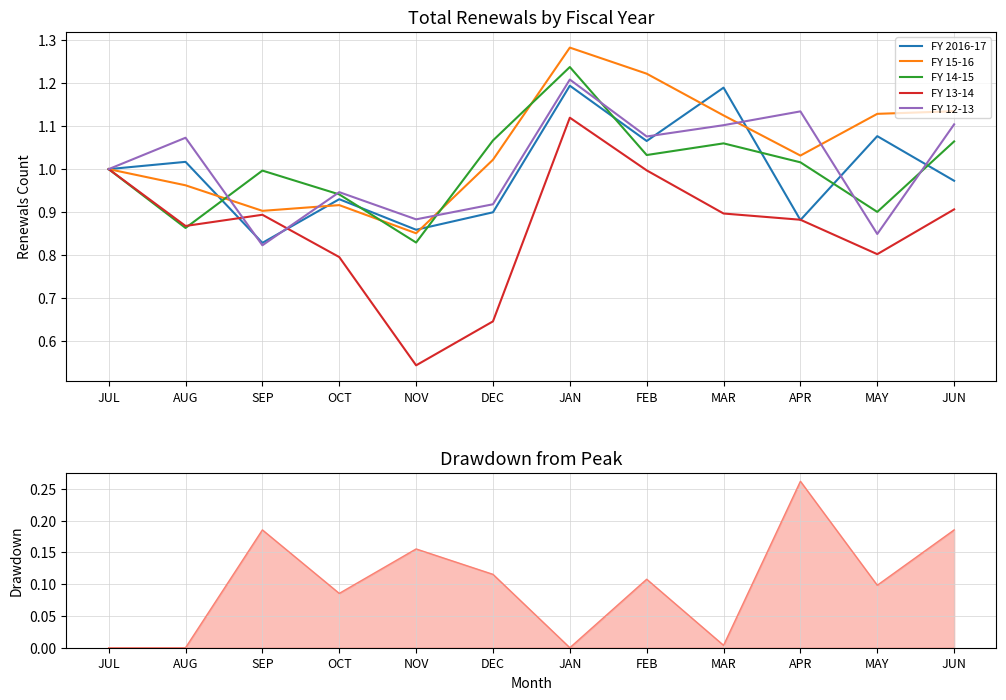

Reading left to right, what are all the values shown in this chart?

FY 2016-17: 1.0	1.0	0.8	0.9	0.9	0.9	1.2	1.1	1.2	0.9	1.1	1.0
FY 15-16: 1.0	1.0	0.9	0.9	0.9	1.0	1.3	1.2	1.1	1.0	1.1	1.1
FY 14-15: 1.0	0.9	1.0	0.9	0.8	1.1	1.2	1.0	1.1	1.0	0.9	1.1
FY 13-14: 1.0	0.9	0.9	0.8	0.5	0.6	1.1	1.0	0.9	0.9	0.8	0.9
FY 12-13: 1.0	1.1	0.8	0.9	0.9	0.9	1.2	1.1	1.1	1.1	0.8	1.1